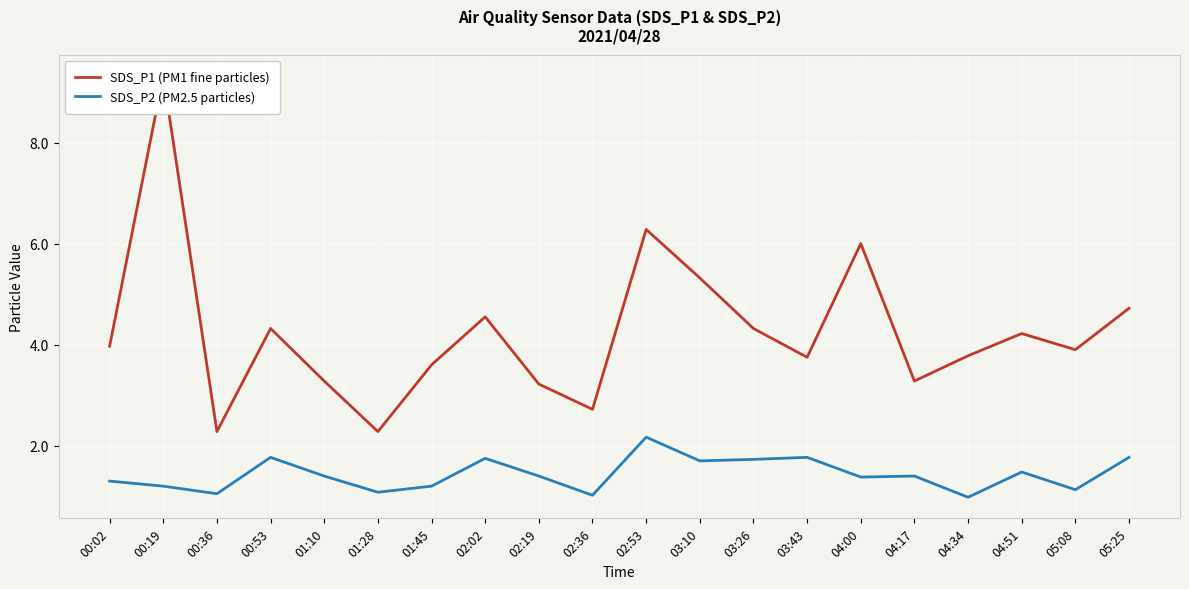

How many series are shown in this chart?

2